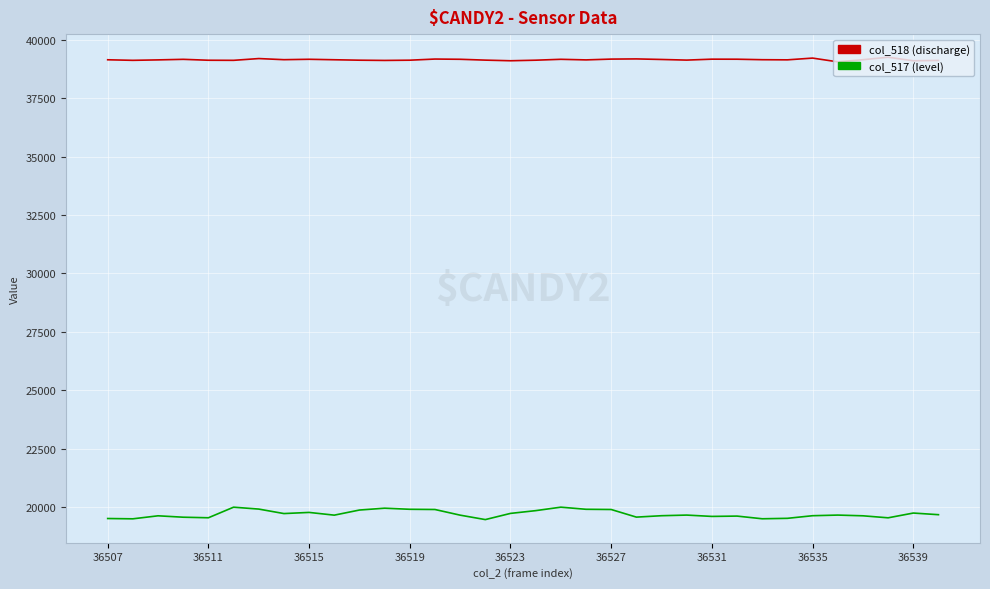

What is the minimum value shown in the chart?

19459